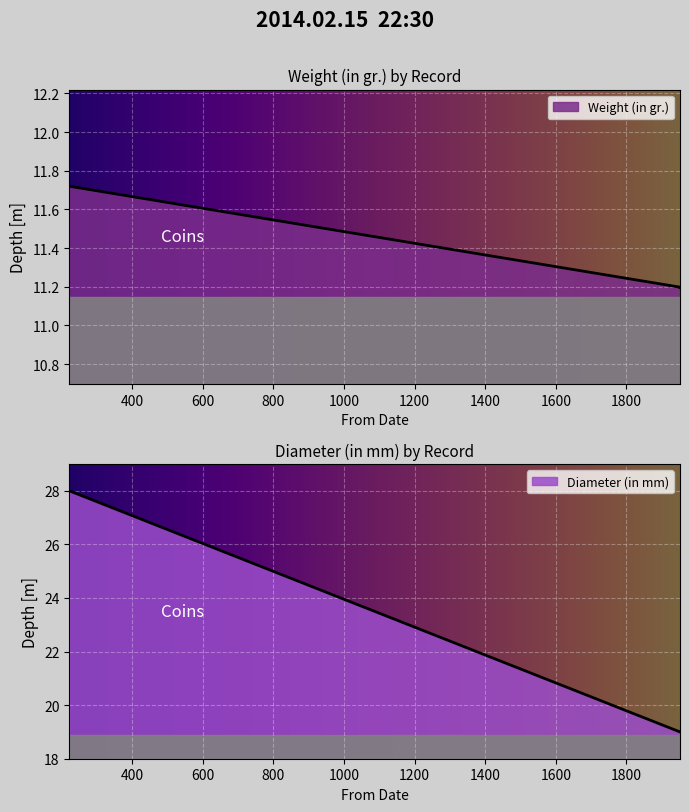

What is the maximum value for Diameter (in mm)?

28.0